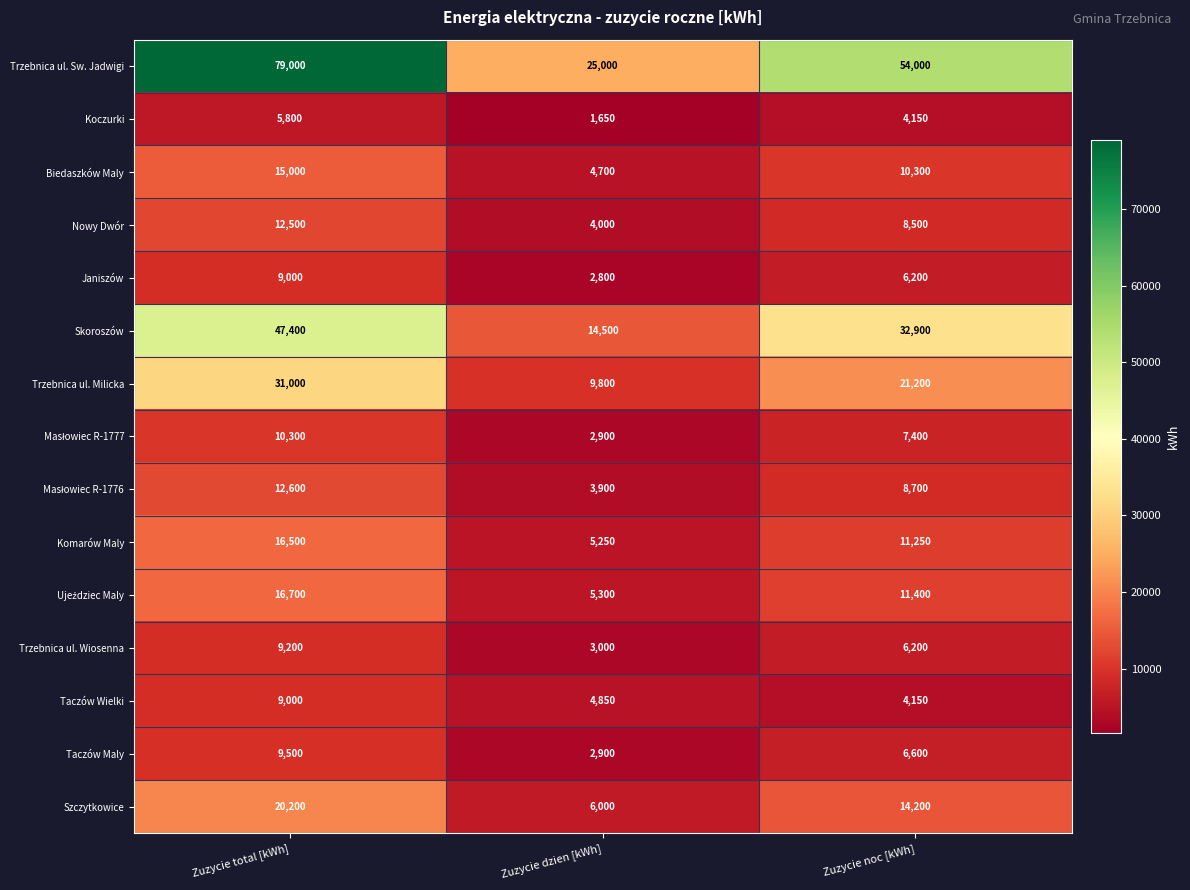

What is the difference between the highest and lowest values at Zuzycie total [kWh]?

73200